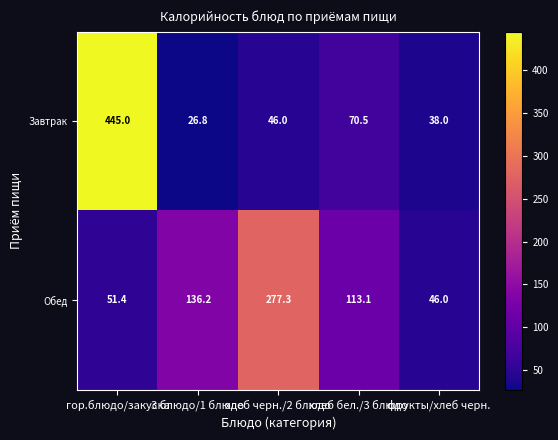

What is the sum of the Обед values at гор.блюдо/закуска and хлеб черн./2 блюдо?

328.7